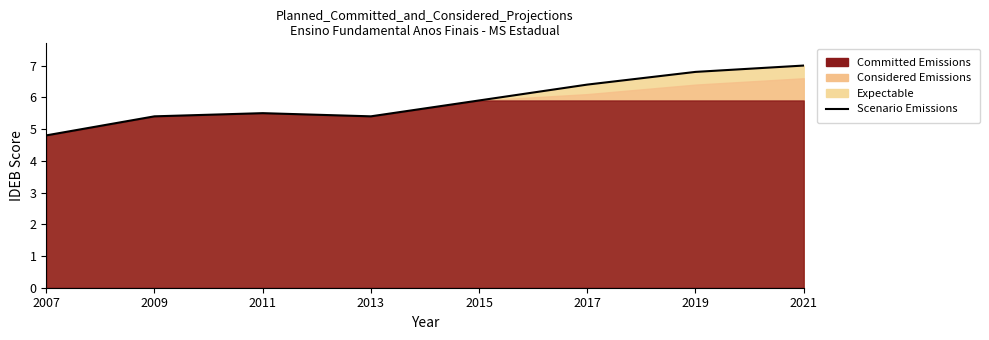

Which has a higher value, 2015 or 2021?

2021